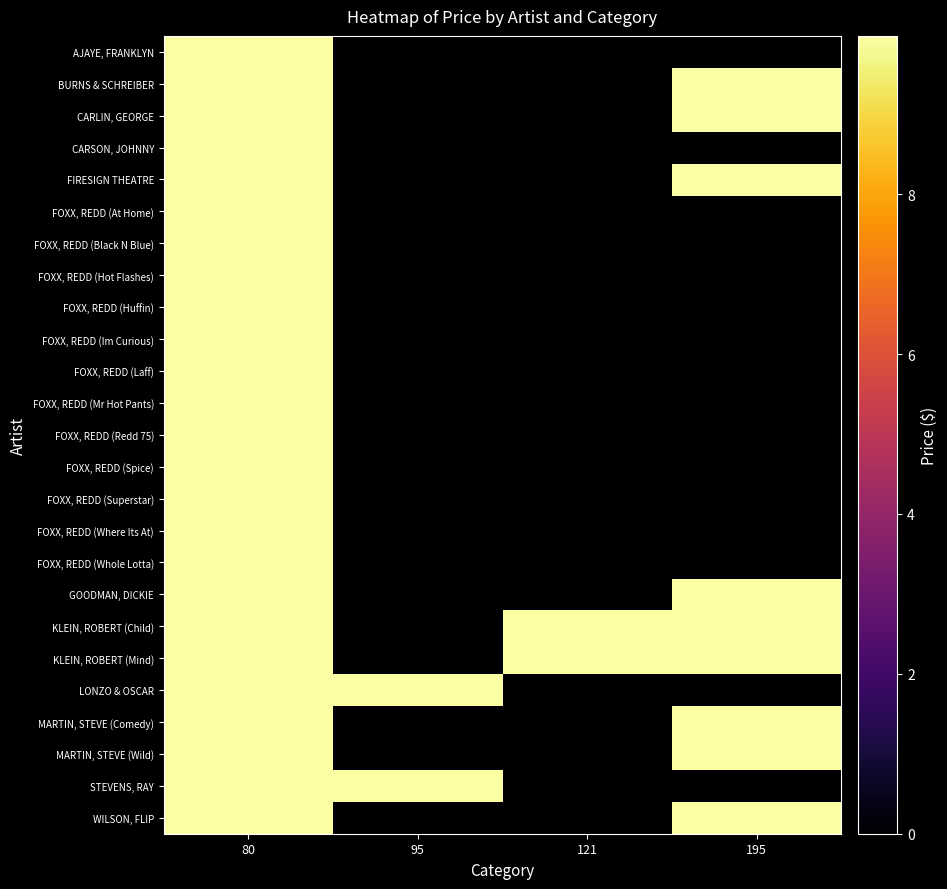

Reading left to right, extract all data points from this chart.

AJAYE, FRANKLYN: 80=10.0	95=0.0	121=0.0	195=0.0
BURNS & SCHREIBER: 80=10.0	95=0.0	121=0.0	195=10.0
CARLIN, GEORGE: 80=10.0	95=0.0	121=0.0	195=10.0
CARSON, JOHNNY: 80=10.0	95=0.0	121=0.0	195=0.0
FIRESIGN THEATRE: 80=10.0	95=0.0	121=0.0	195=10.0
FOXX, REDD (At Home): 80=10.0	95=0.0	121=0.0	195=0.0
FOXX, REDD (Black N Blue): 80=10.0	95=0.0	121=0.0	195=0.0
FOXX, REDD (Hot Flashes): 80=10.0	95=0.0	121=0.0	195=0.0
FOXX, REDD (Huffin): 80=10.0	95=0.0	121=0.0	195=0.0
FOXX, REDD (Im Curious): 80=10.0	95=0.0	121=0.0	195=0.0
FOXX, REDD (Laff): 80=10.0	95=0.0	121=0.0	195=0.0
FOXX, REDD (Mr Hot Pants): 80=10.0	95=0.0	121=0.0	195=0.0
FOXX, REDD (Redd 75): 80=10.0	95=0.0	121=0.0	195=0.0
FOXX, REDD (Spice): 80=10.0	95=0.0	121=0.0	195=0.0
FOXX, REDD (Superstar): 80=10.0	95=0.0	121=0.0	195=0.0
FOXX, REDD (Where Its At): 80=10.0	95=0.0	121=0.0	195=0.0
FOXX, REDD (Whole Lotta): 80=10.0	95=0.0	121=0.0	195=0.0
GOODMAN, DICKIE: 80=10.0	95=0.0	121=0.0	195=10.0
KLEIN, ROBERT (Child): 80=10.0	95=0.0	121=10.0	195=10.0
KLEIN, ROBERT (Mind): 80=10.0	95=0.0	121=10.0	195=10.0
LONZO & OSCAR: 80=10.0	95=10.0	121=0.0	195=0.0
MARTIN, STEVE (Comedy): 80=10.0	95=0.0	121=0.0	195=10.0
MARTIN, STEVE (Wild): 80=10.0	95=0.0	121=0.0	195=10.0
STEVENS, RAY: 80=10.0	95=10.0	121=0.0	195=0.0
WILSON, FLIP: 80=10.0	95=0.0	121=0.0	195=10.0